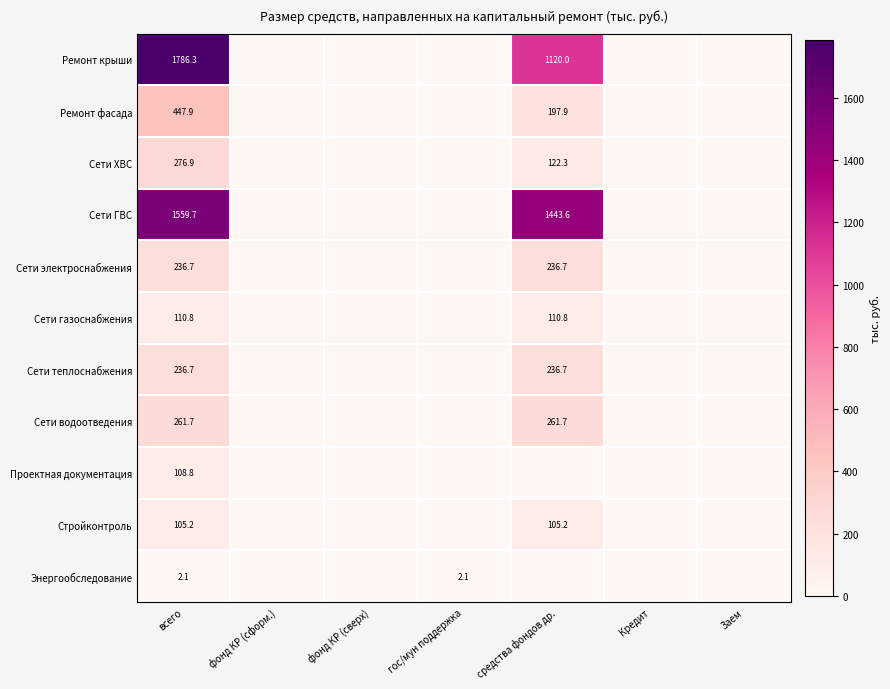

What is the spread (max minus min) of values at всего?

1784.2